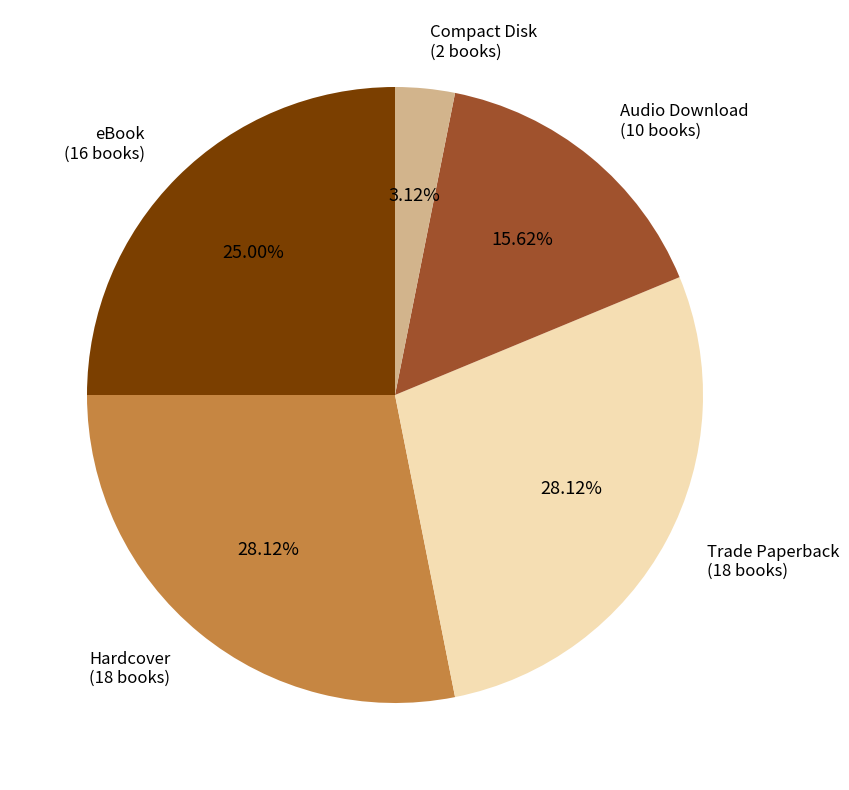

What is the ratio of the value at eBook to the value at Trade Paperback?

0.9